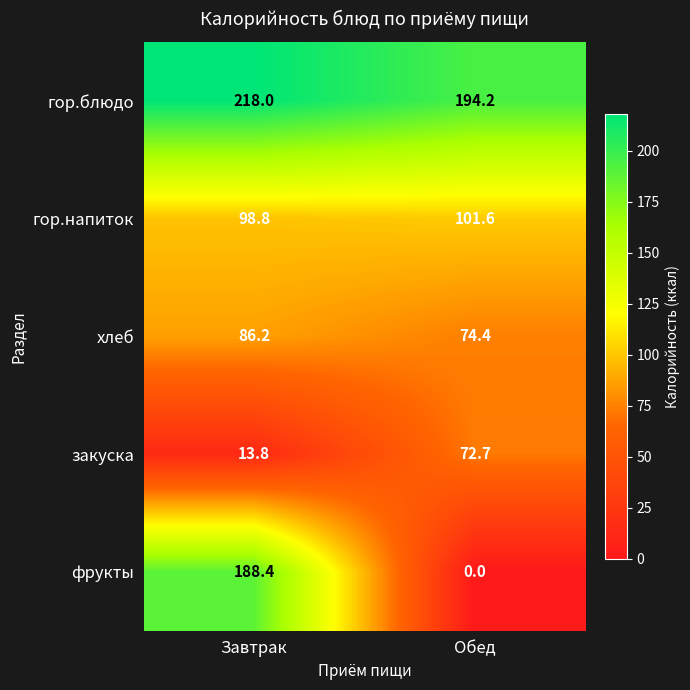

What is the difference between the maximum and minimum values in the хлеб series?

11.8